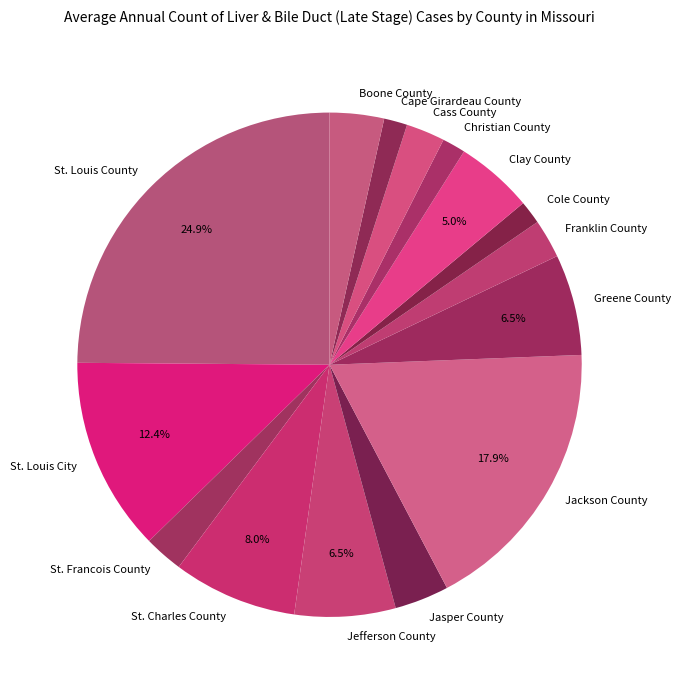

Is there any slice that represents more than half of the pie?

No